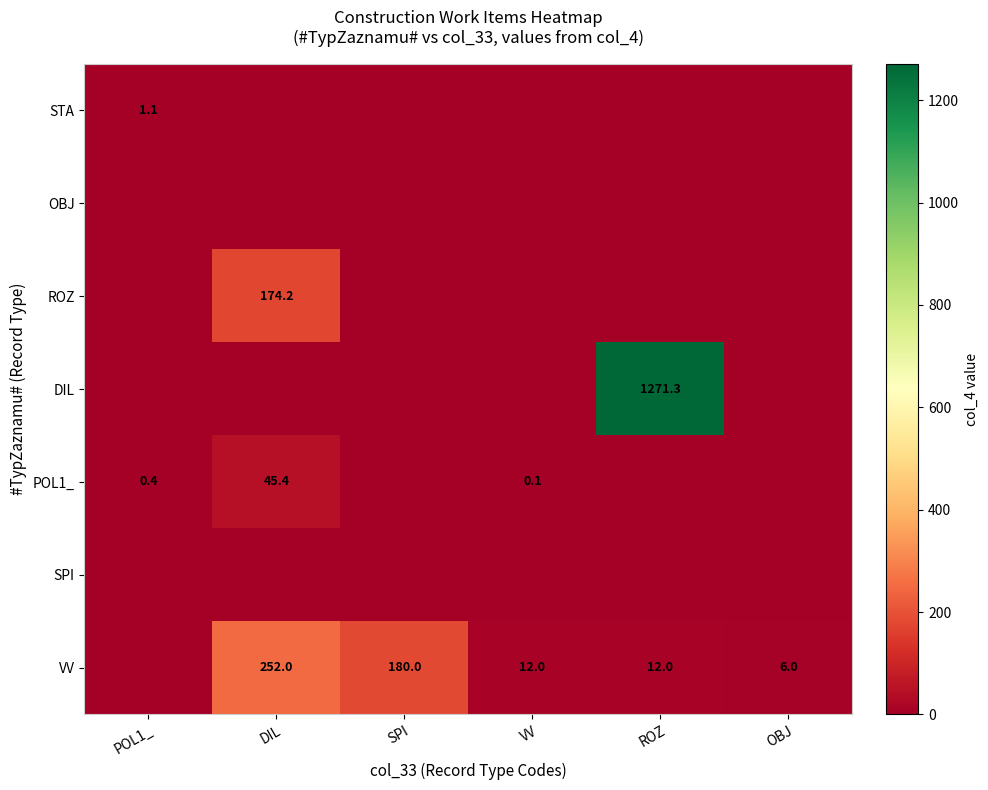

Is it true that STA equals 1.1 at POL1_?

True